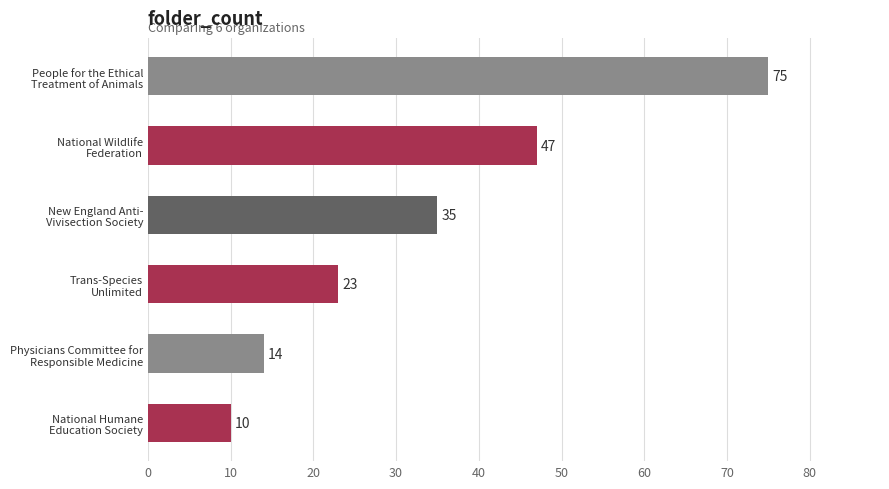

Reading top to bottom, extract all data points from this chart.

75	47	35	23	14	10